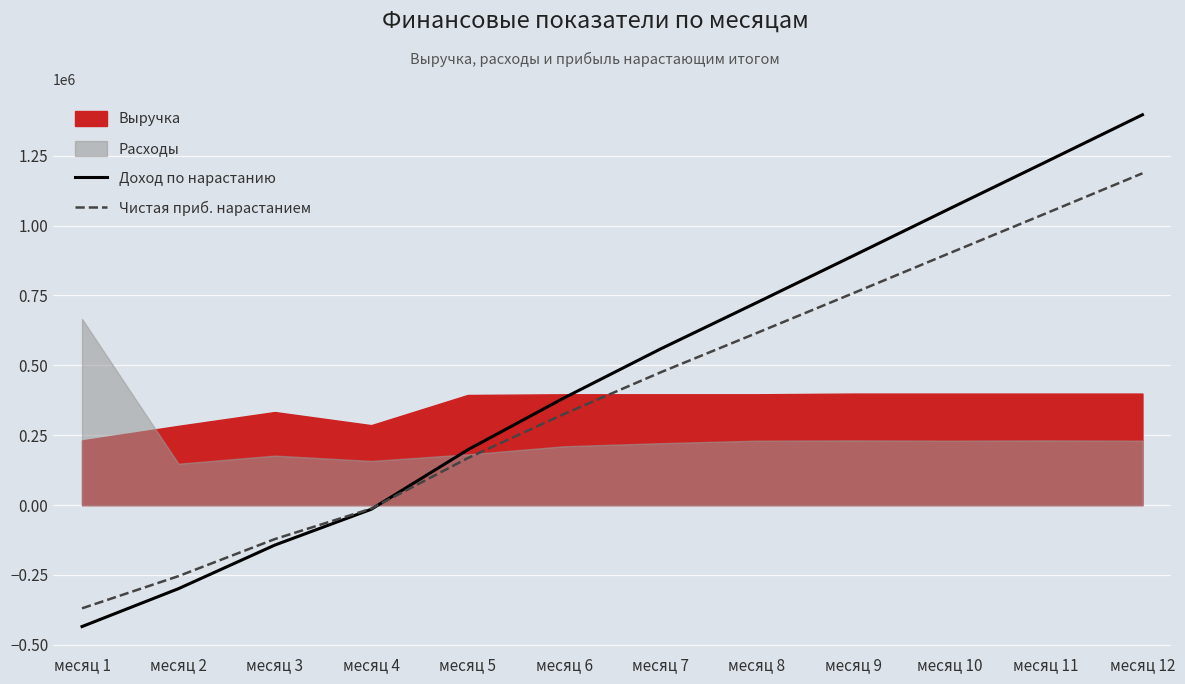

True or false: Доход по нарастанию has more than 1 interior local peaks.

False